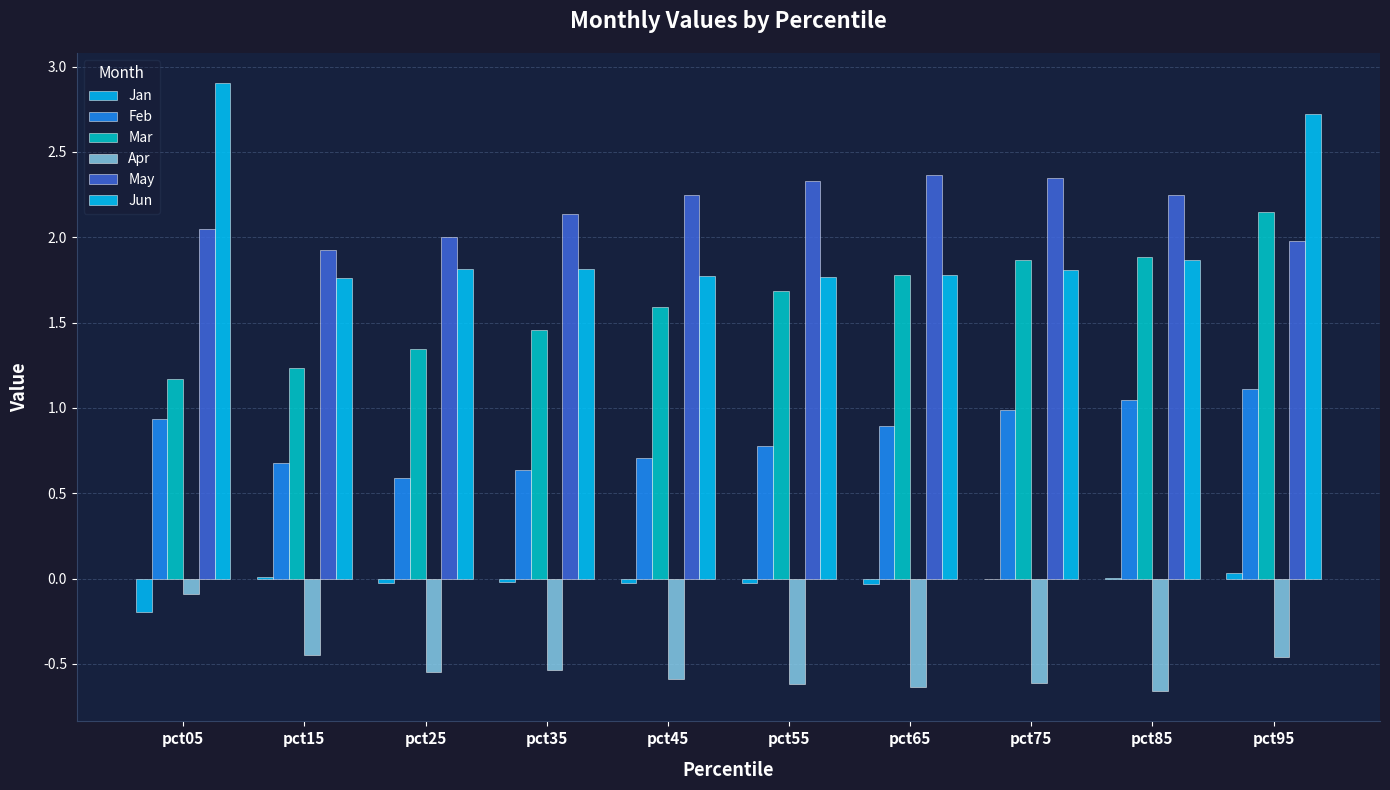

The Apr series shows -0.6 at pct55. True or false?

True